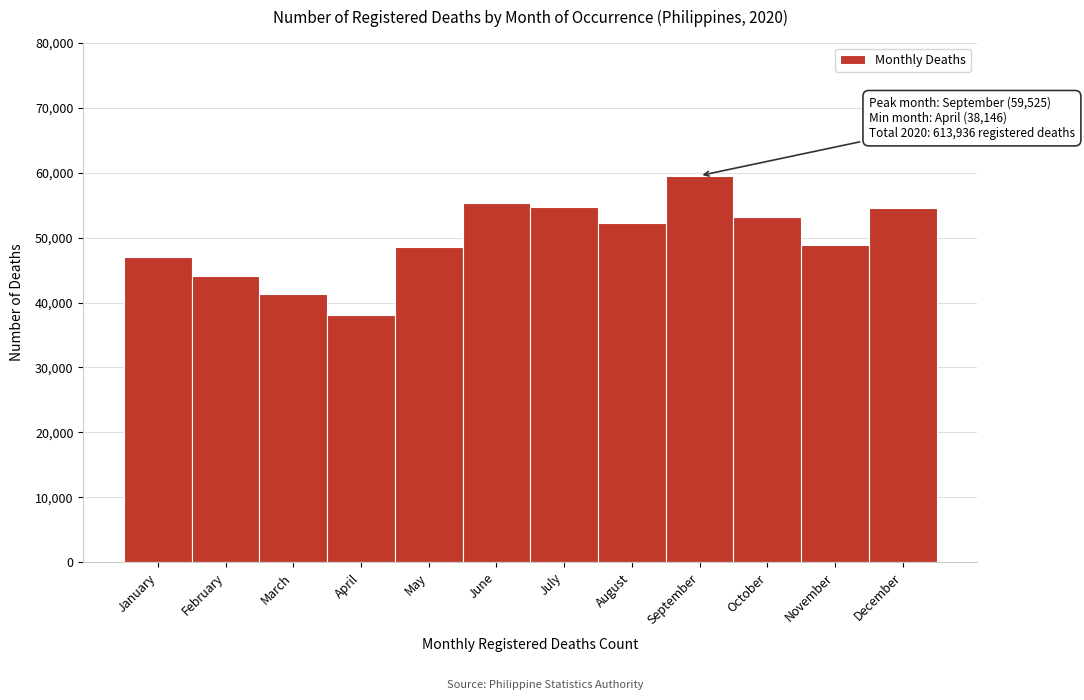

True or false: the data shows 27436 at March.

False